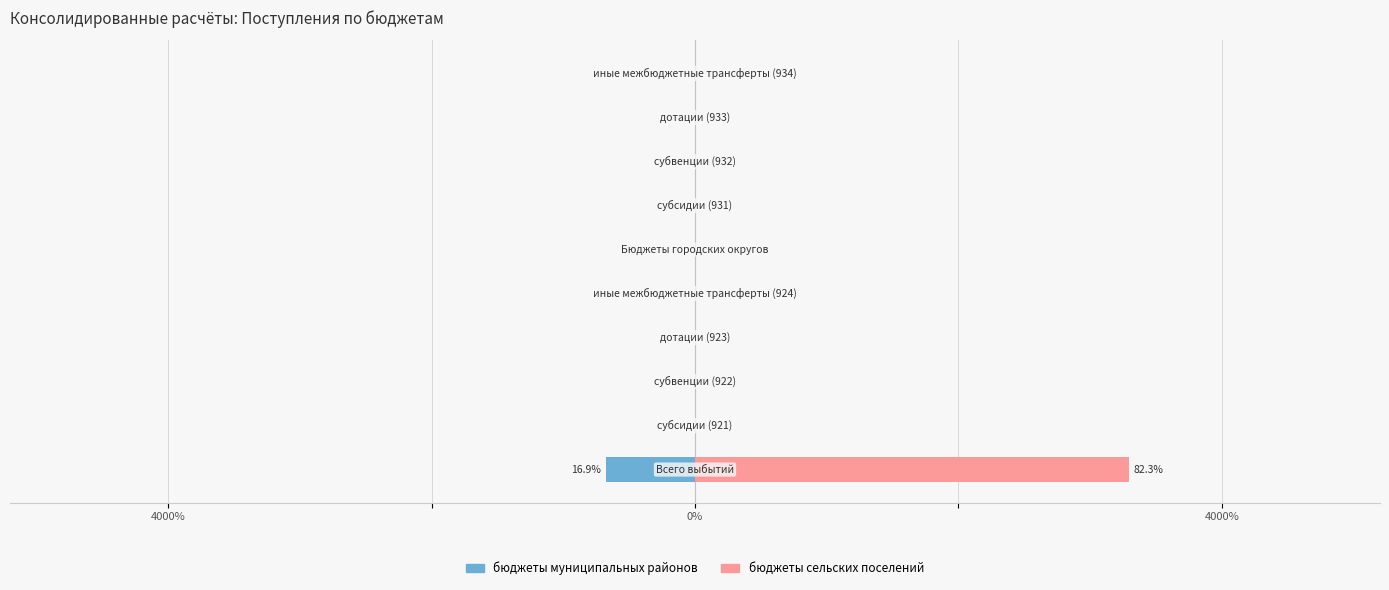

Which series has the largest range (max minus min)?

бюджеты сельских поселений